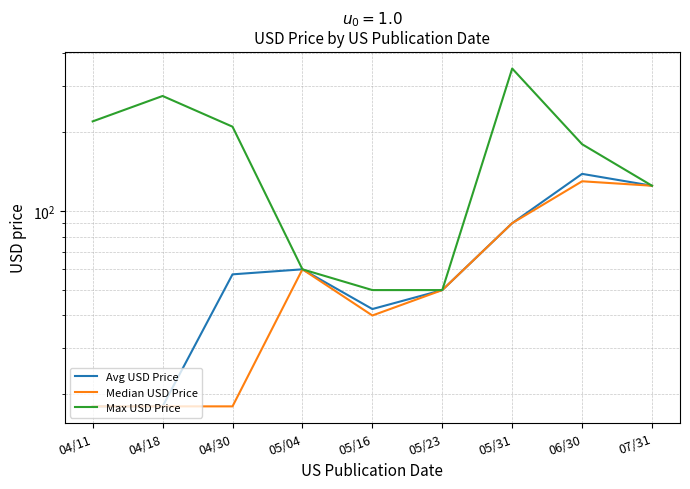

Reading left to right, extract all data points from this chart.

Avg USD Price: 18.0	18.0	57.4	60.0	42.3	50.0	90.0	138.8	125.0
Median USD Price: 18.0	18.0	18.0	60.0	40.0	50.0	90.0	130.0	125.0
Max USD Price: 220.0	275.0	210.0	60.0	50.0	50.0	350.0	180.0	125.0